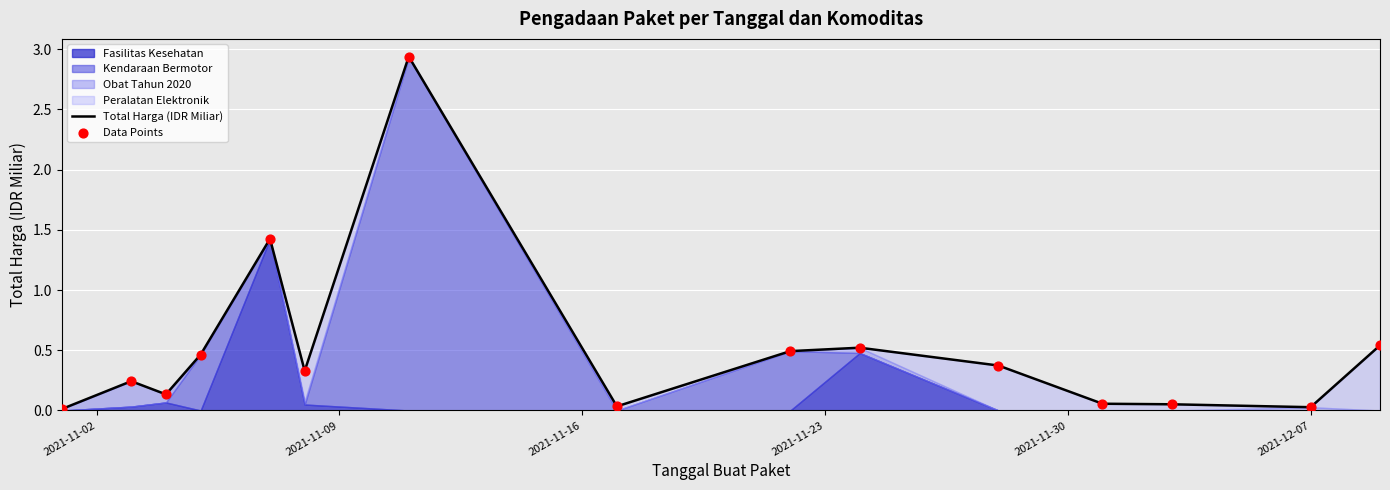

Which series has the widest spread of Y values?

Total Harga (IDR Miliar)